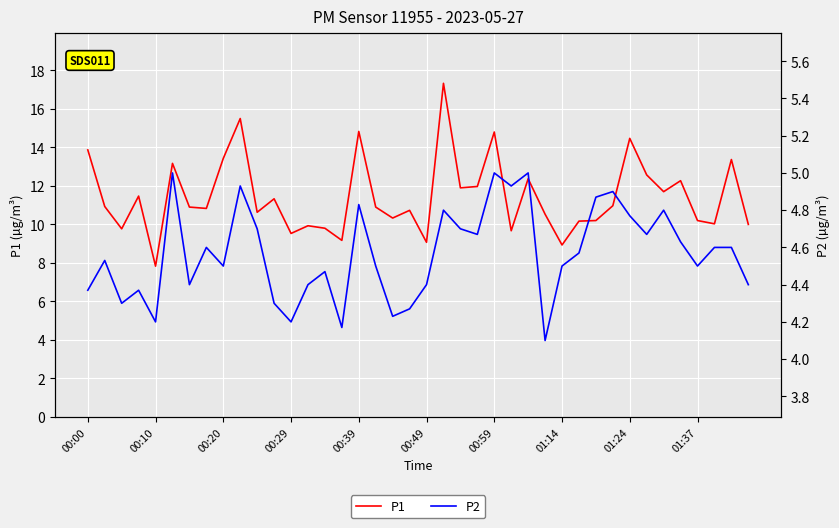

The value of P1 at 00:59 is 14.8. True or false?

True